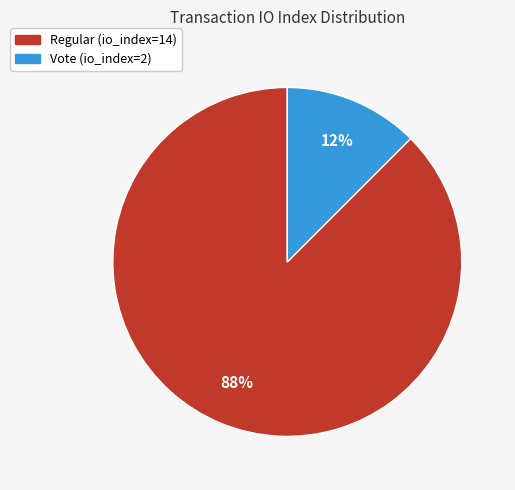

Which slice is the smallest?

Vote (io_index=2)